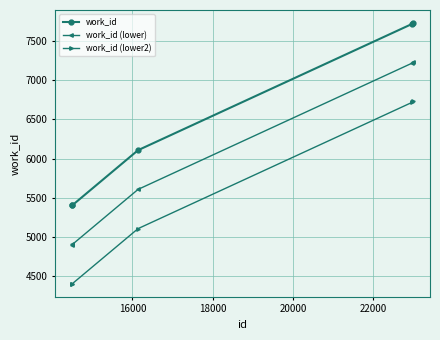

What is the maximum value for work_id (lower)?

7228